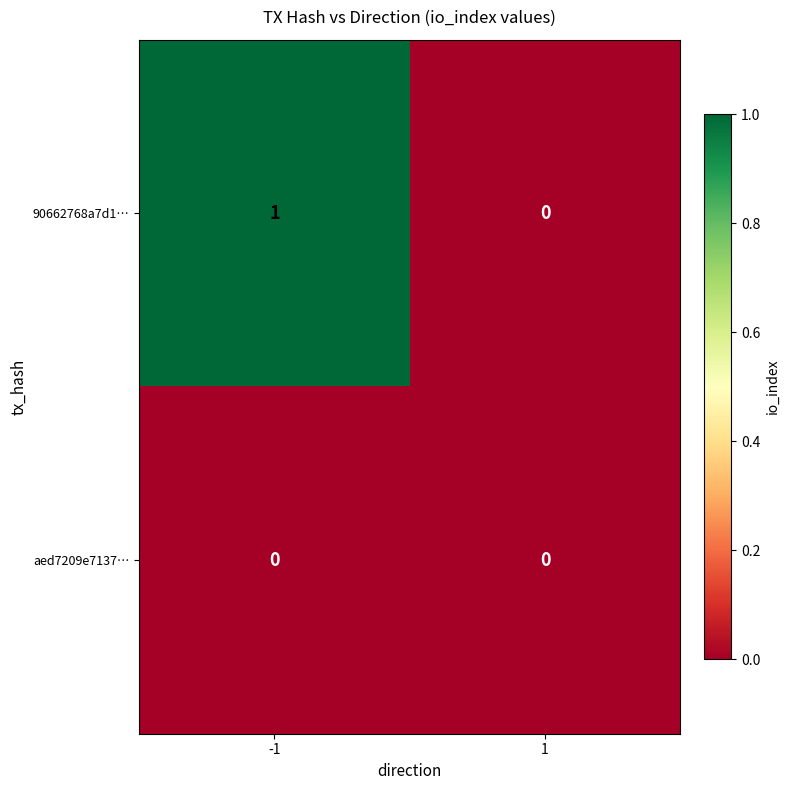

Which series changed the most between -1 and 1?

90662768a7d1…